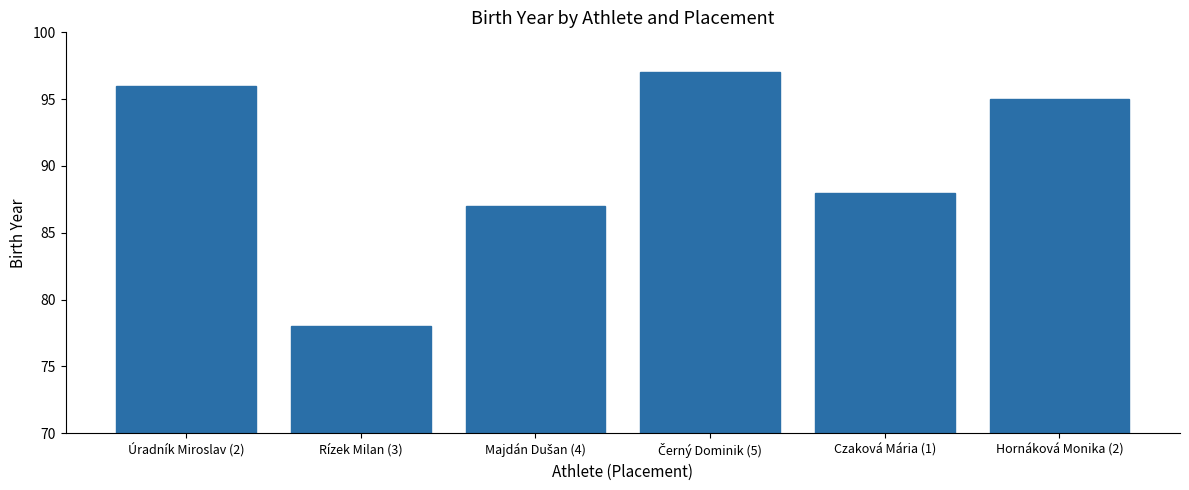

How many categories are shown in the chart?

6